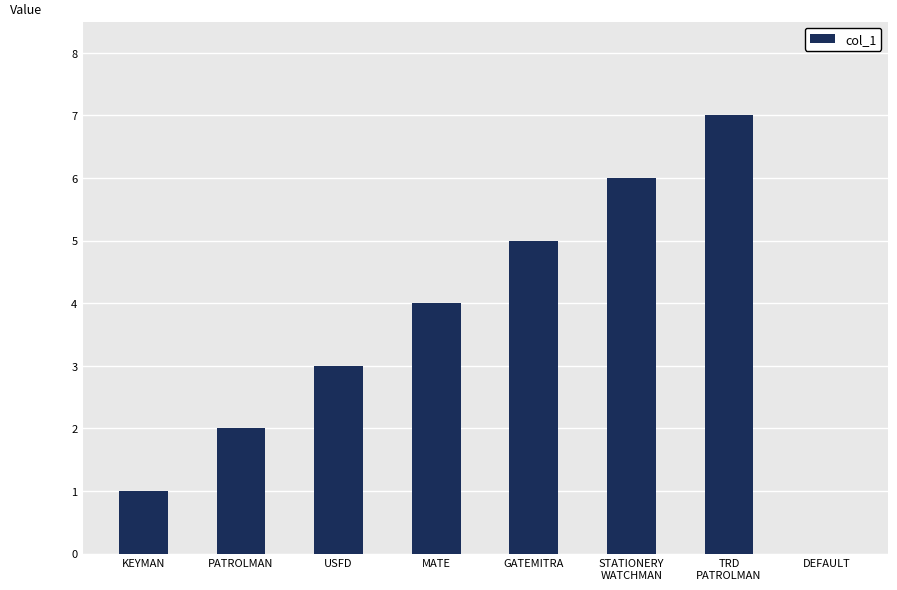

The value at PATROLMAN is 2. True or false?

True